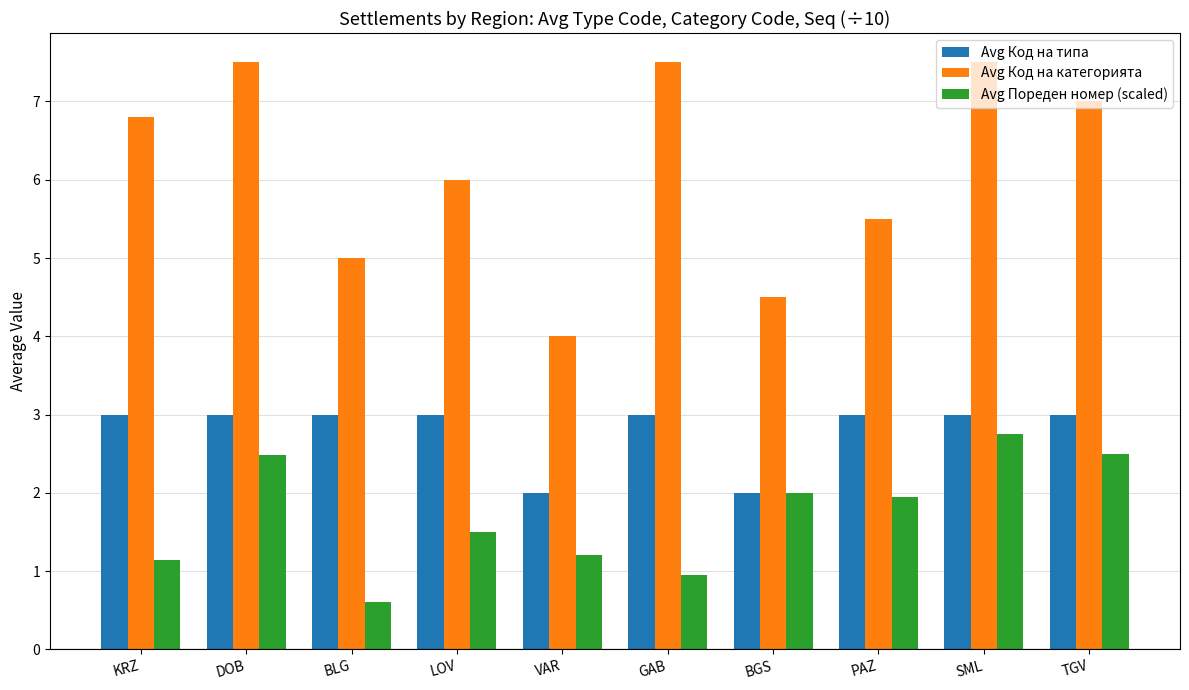

What is the smallest value displayed?

0.6